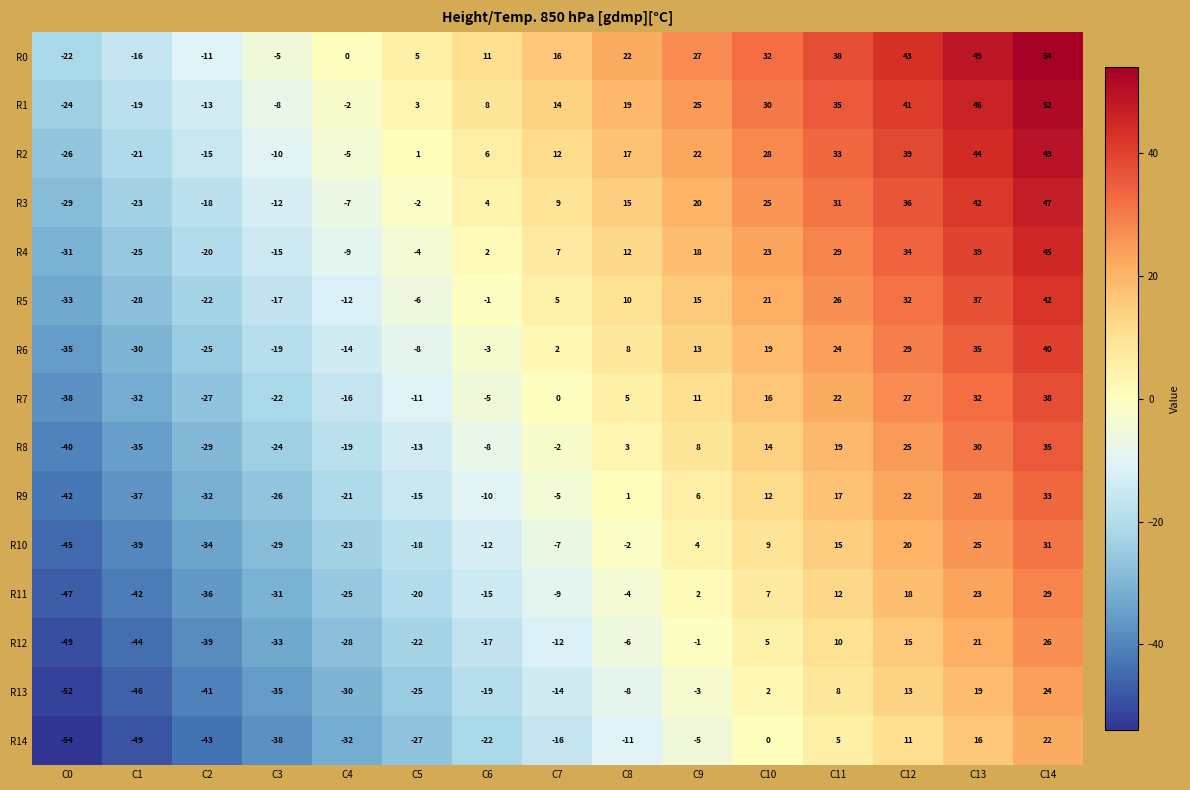

The R13 series shows 24 at C14. True or false?

True